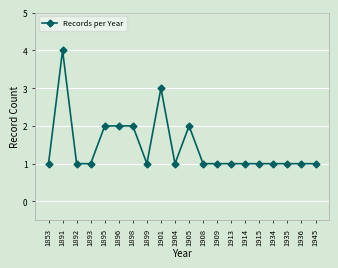

What is the ratio of the value at 1896 to the value at 1899?

2.0